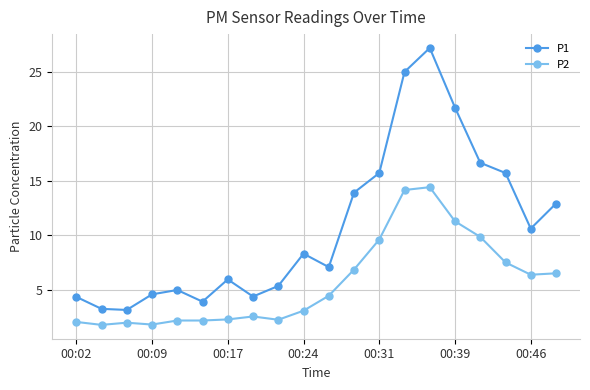

List the series in order of their peak value, lowest first.

P2, P1